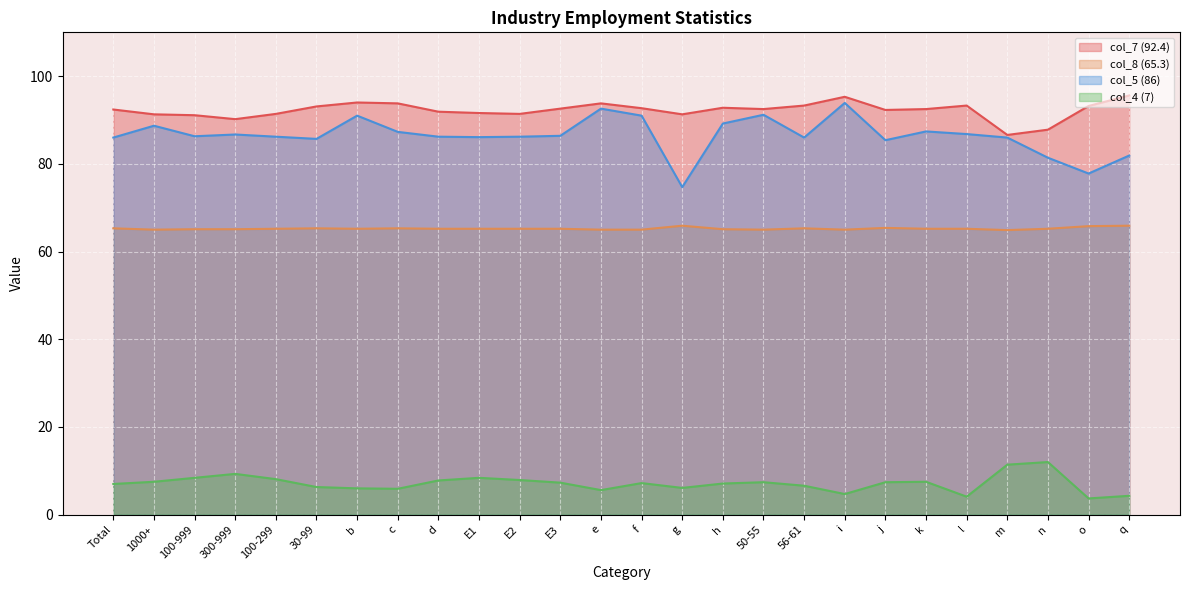

Count the number of data series in this chart.

4